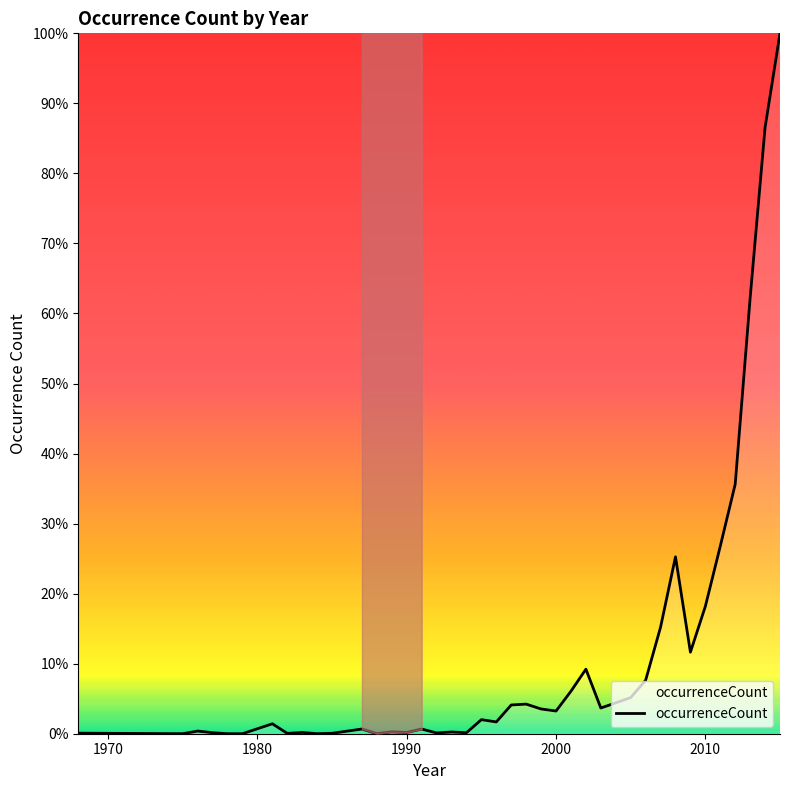

What is the difference between the maximum and minimum values?

100.0